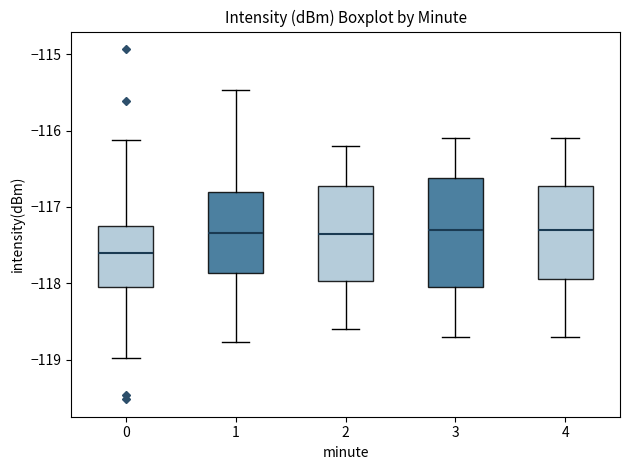

Reading left to right, transcribe this box plot: for each box, give where its median line is, the range the box spans, and where its two whiskers end, as read against the y-axis. The values are not printed on the chart, so give them approximately, as read against the axis.

0: median -117.6, box -118.1 to -117.2, whiskers -119.0 to -116.1
1: median -117.3, box -117.9 to -116.8, whiskers -118.8 to -115.5
2: median -117.3, box -118.0 to -116.7, whiskers -118.6 to -116.2
3: median -117.3, box -118.0 to -116.6, whiskers -118.7 to -116.1
4: median -117.3, box -117.9 to -116.7, whiskers -118.7 to -116.1